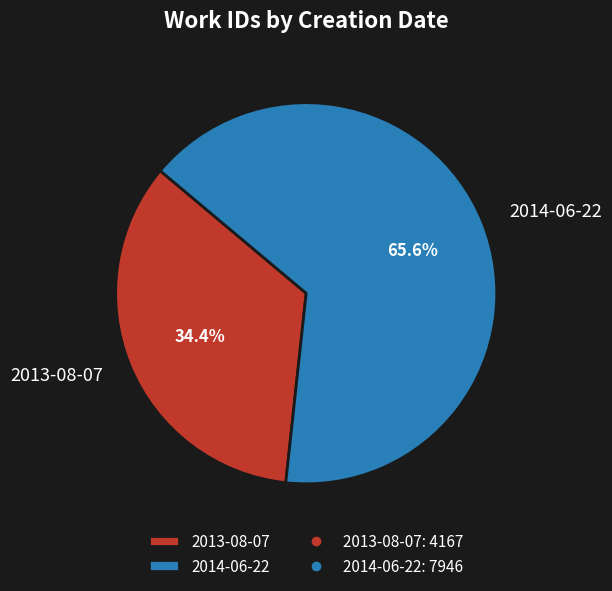

Between 2013-08-07 and 2014-06-22, which is larger?

2014-06-22